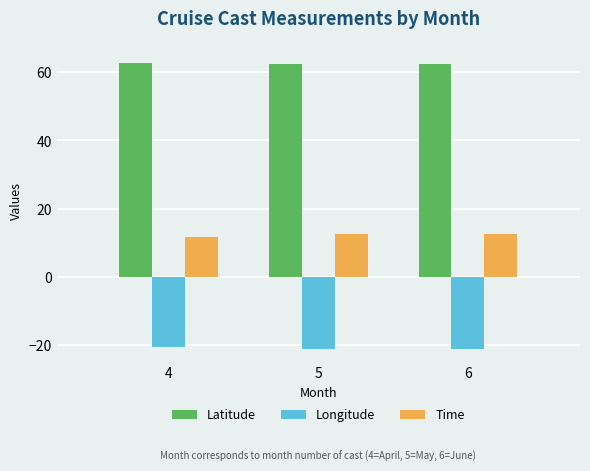

What is the difference between the highest and lowest values at 6?

83.7